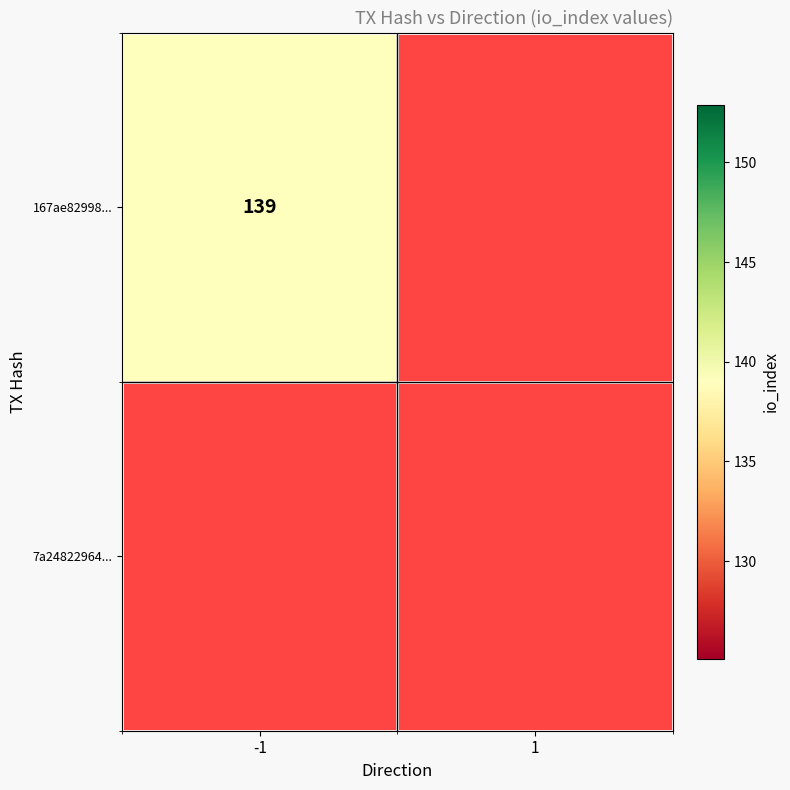

At 1, list the series in order from smallest to largest.

167ae8299822c46641338d3be92727119c99b07, 7a248229649481f8ec6d744f5747f6e69a59d71